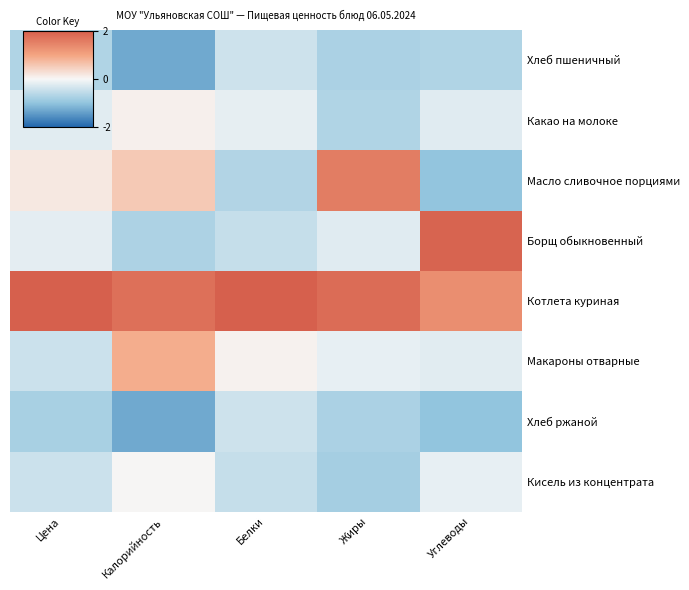

Between Калорийность and Жиры, which series saw the biggest shift?

Макароны отварные